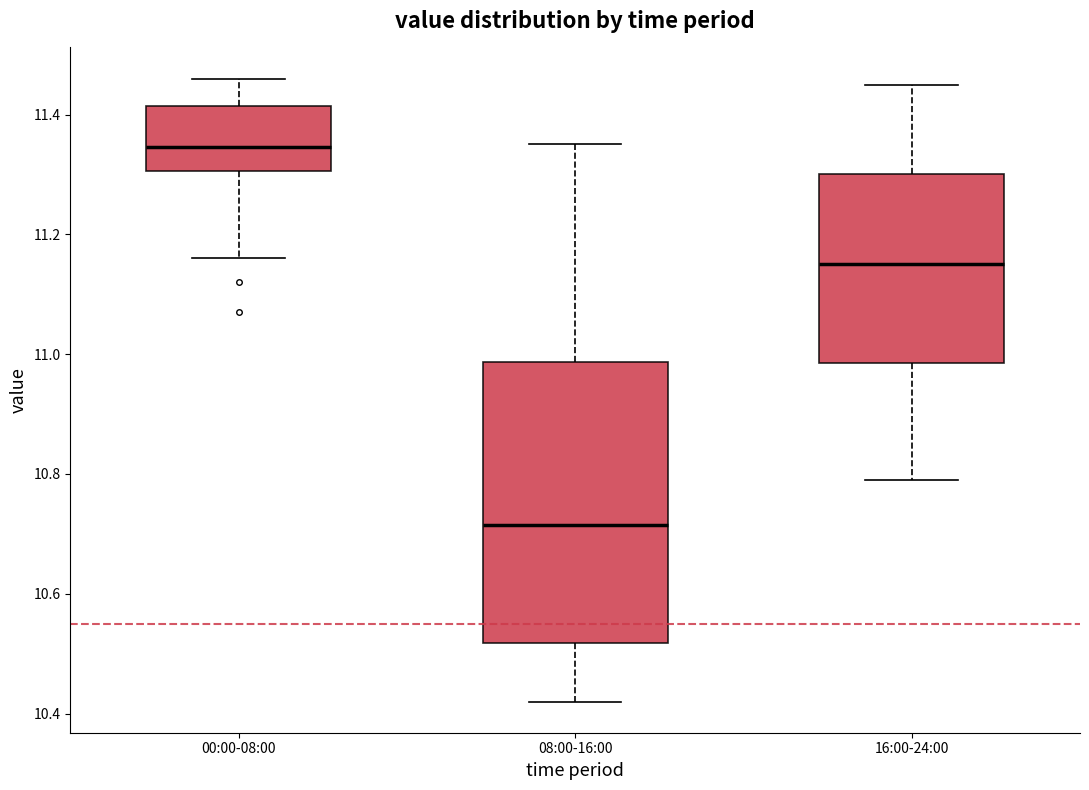

Comparing the boxes themselves (not the whiskers), which one is the tallest?

08:00-16:00